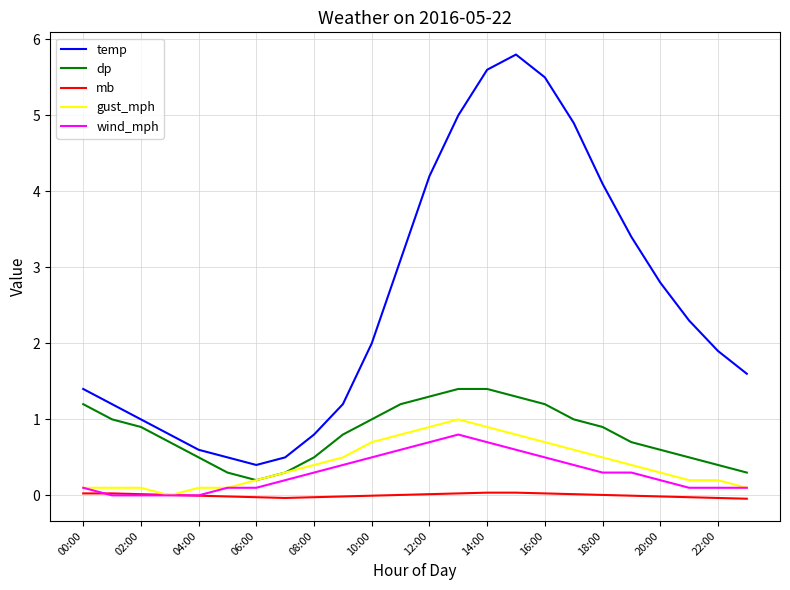

Which series has the largest total across all categories?

temp